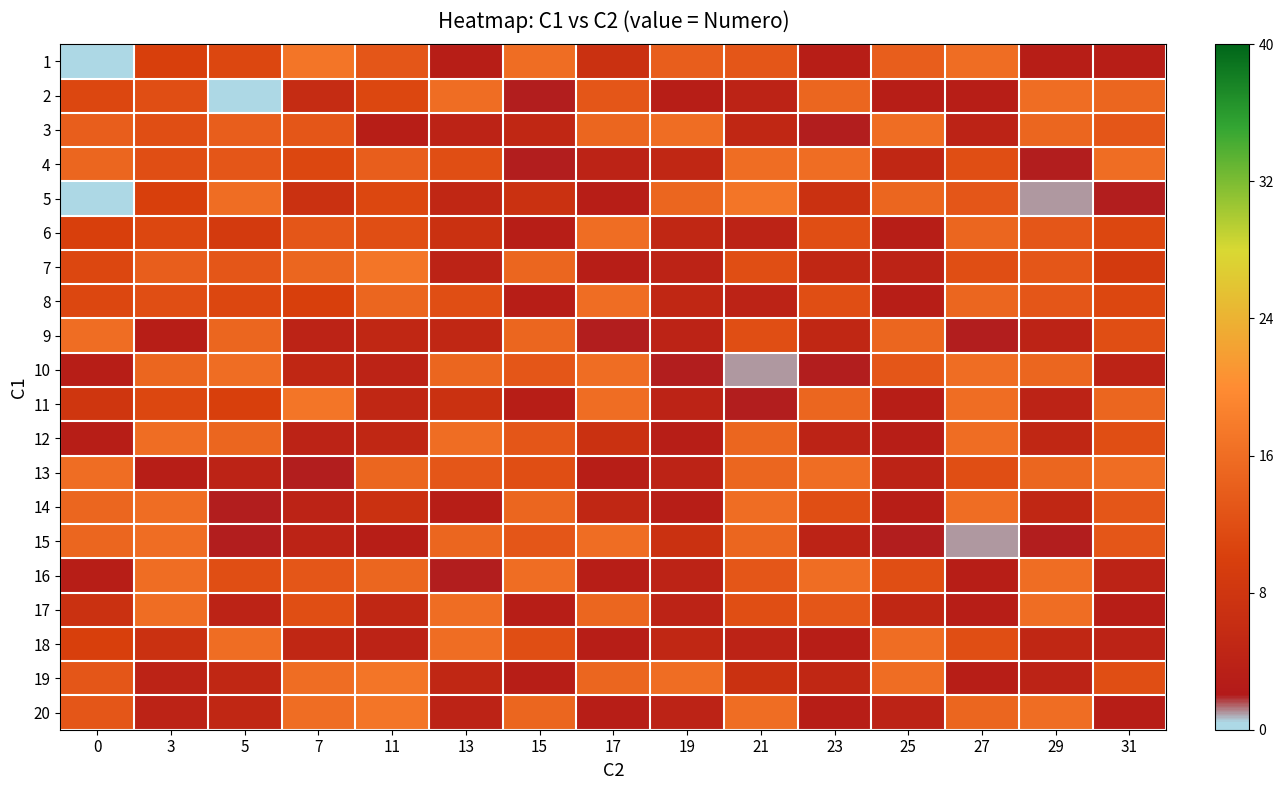

Rank the series by their maximum value, from lowest to highest.

2, 3, 4, 6, 8, 9, 10, 12, 13, 14, 15, 16, 17, 18, 1, 5, 7, 11, 19, 20